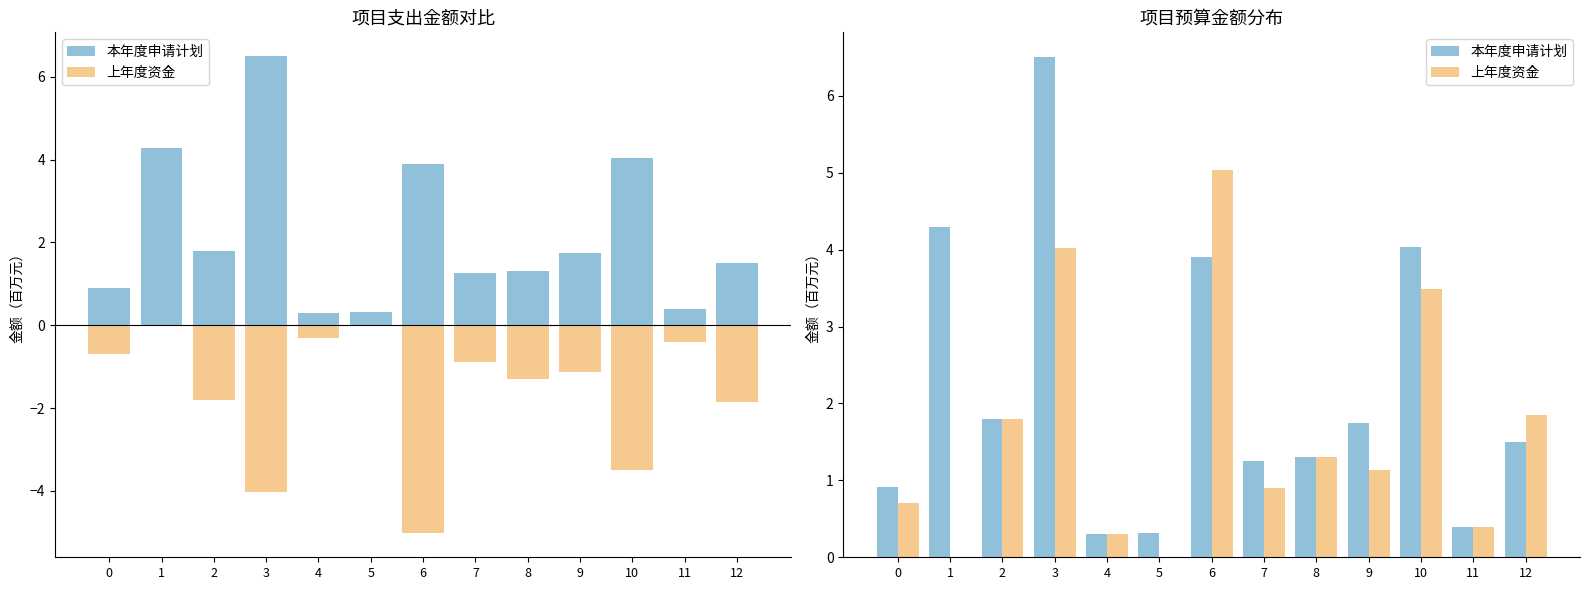

What is the sum of the 本年度申请计划 values at 1 and 7?

5.5